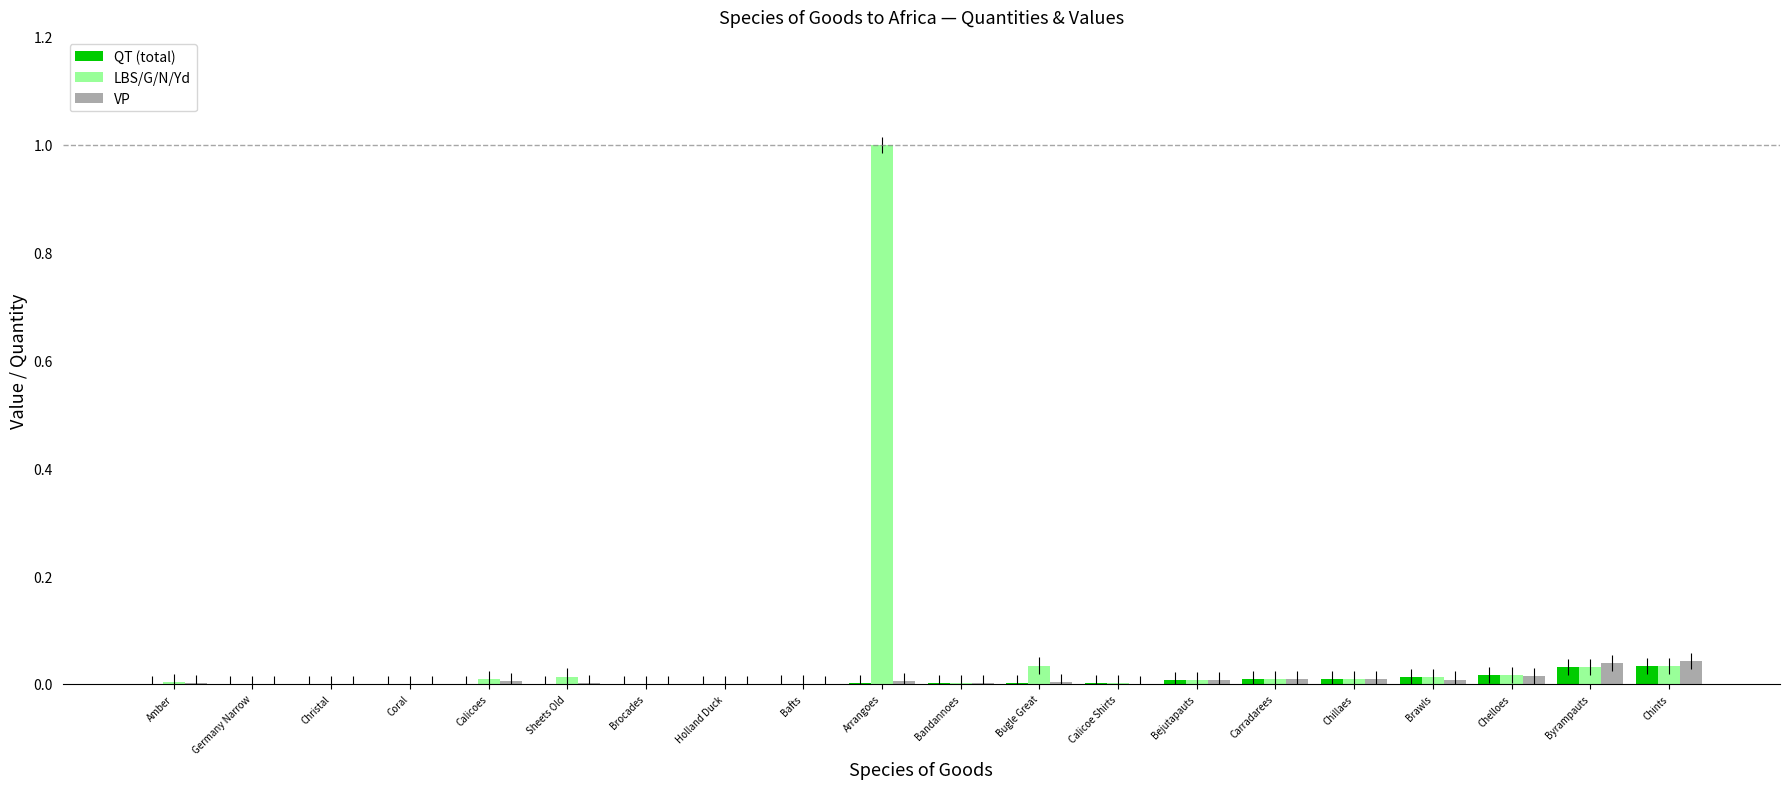

What is the greatest value displayed?

1.0